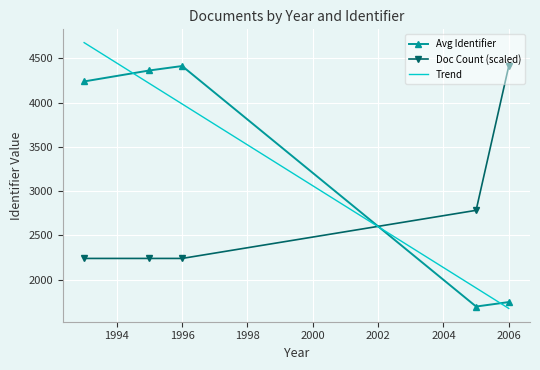

True or false: Avg Identifier and Doc Count (scaled) intersect in this chart.

True